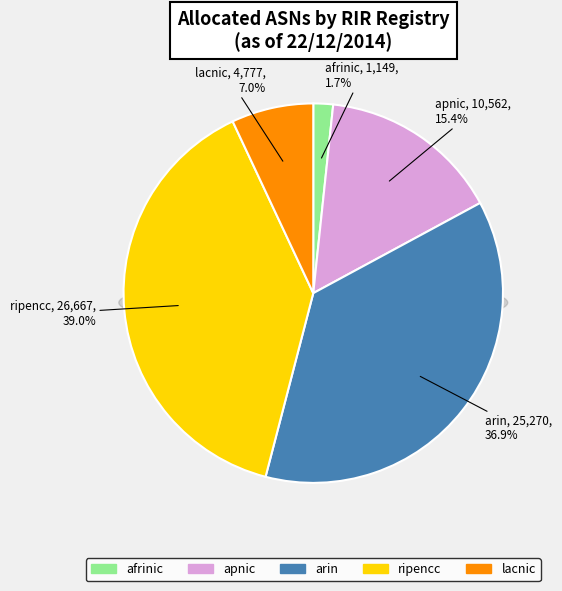

What percentage do arin and apnic together represent?

52.4%